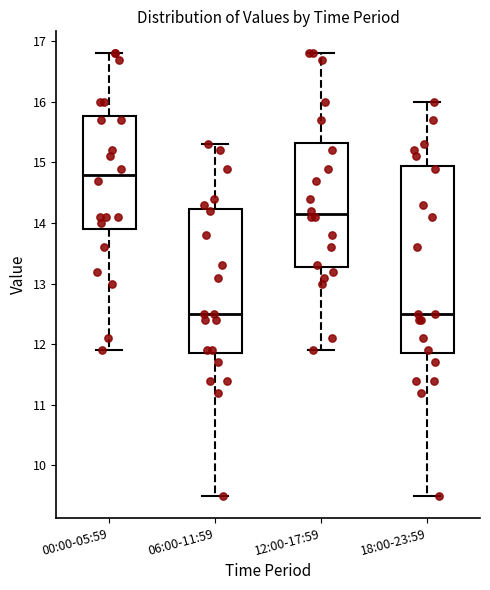

Reading left to right, transcribe this box plot: for each box, give where its median line is, the range the box spans, and where its two whiskers end, as read against the y-axis. The values are not printed on the chart, so give them approximately, as read against the axis.

00:00-05:59: median 14.8, box 13.9 to 15.8, whiskers 11.9 to 16.8
06:00-11:59: median 12.5, box 11.9 to 14.2, whiskers 9.5 to 15.3
12:00-17:59: median 14.2, box 13.3 to 15.3, whiskers 11.9 to 16.8
18:00-23:59: median 12.5, box 11.9 to 15.0, whiskers 9.5 to 16.0